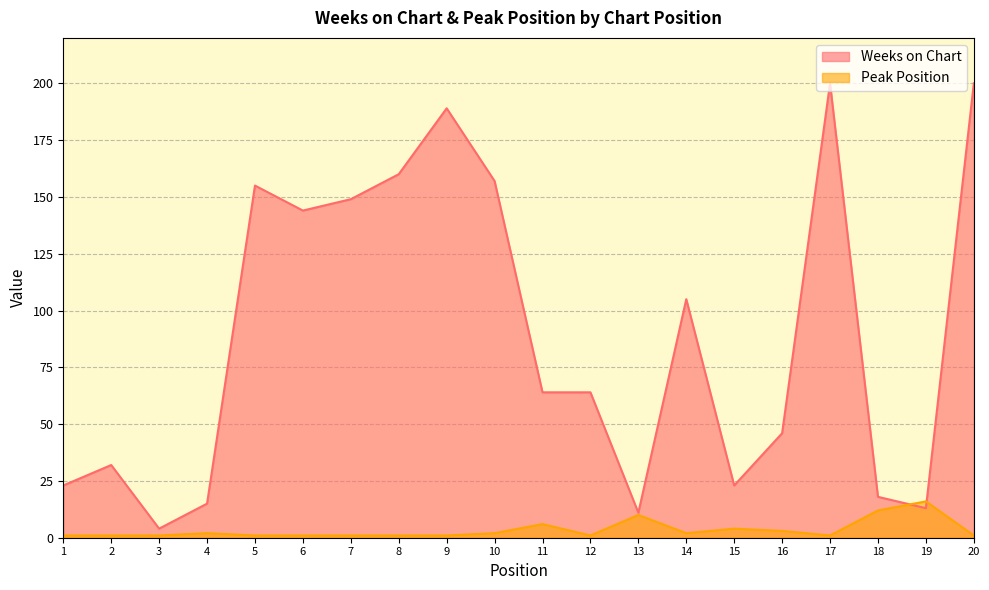

How many interior local valleys does the Peak Position series have?

3